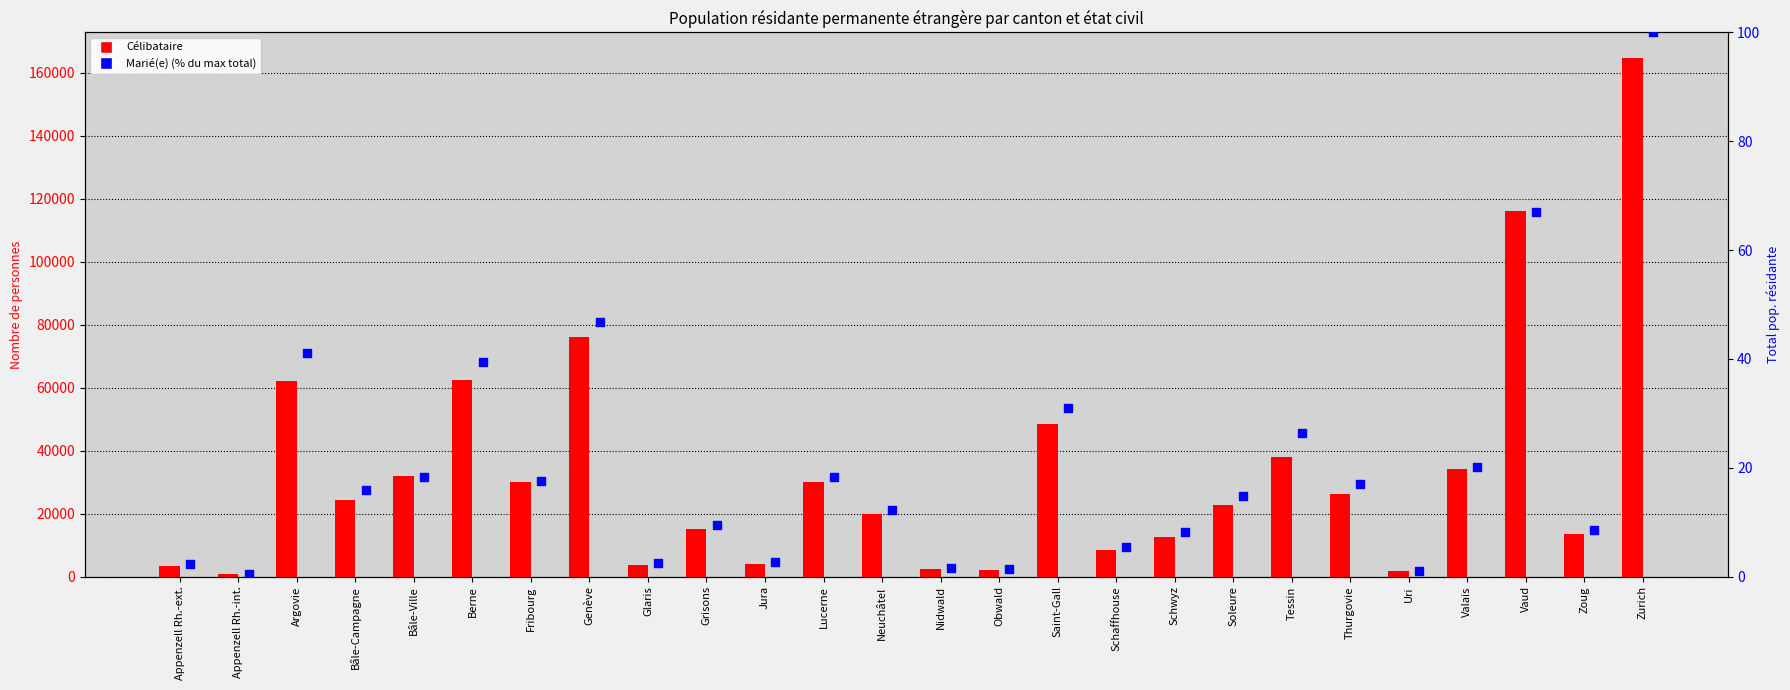

What is the total value across all series at Schaffhouse?

8445.4